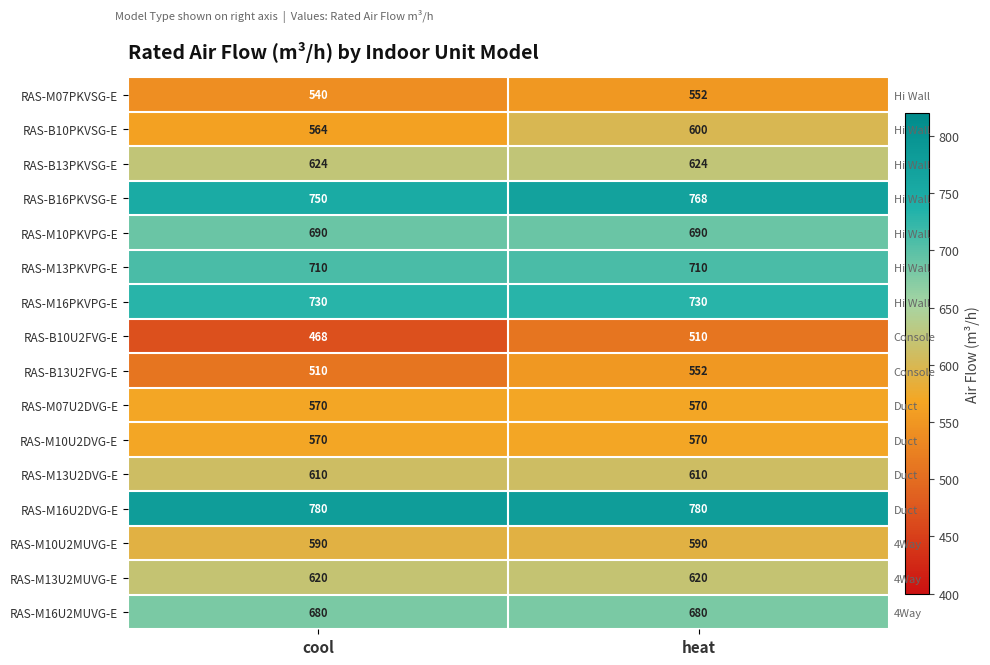

At which category is the sum across all series the highest?

heat